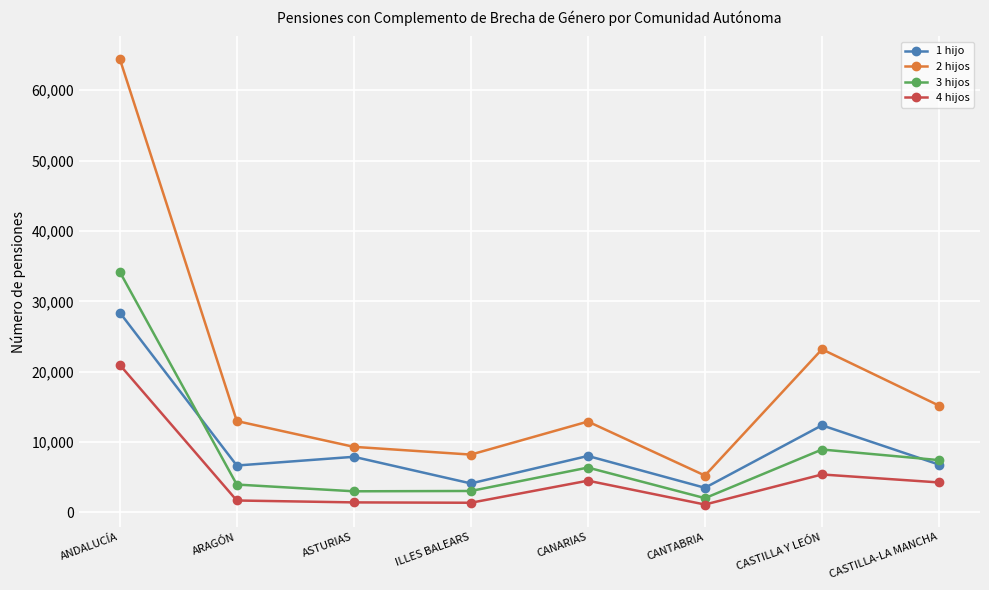

At which category is the sum across all series the highest?

ANDALUCÍA